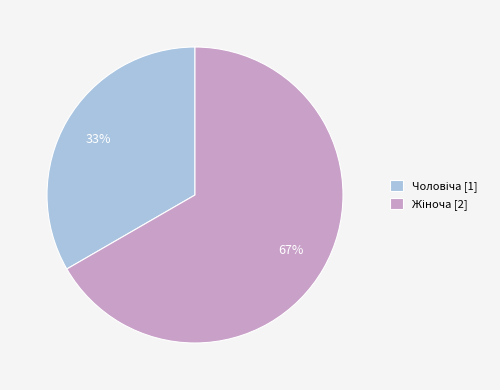

Is there a majority slice in this chart?

Yes